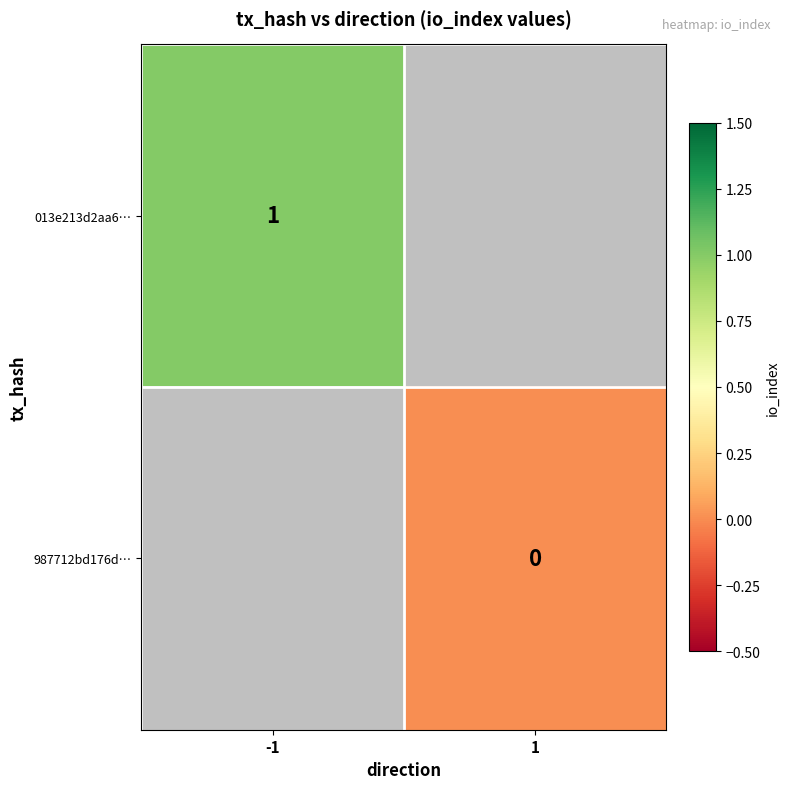

Which label corresponds to the largest value in the chart?

-1